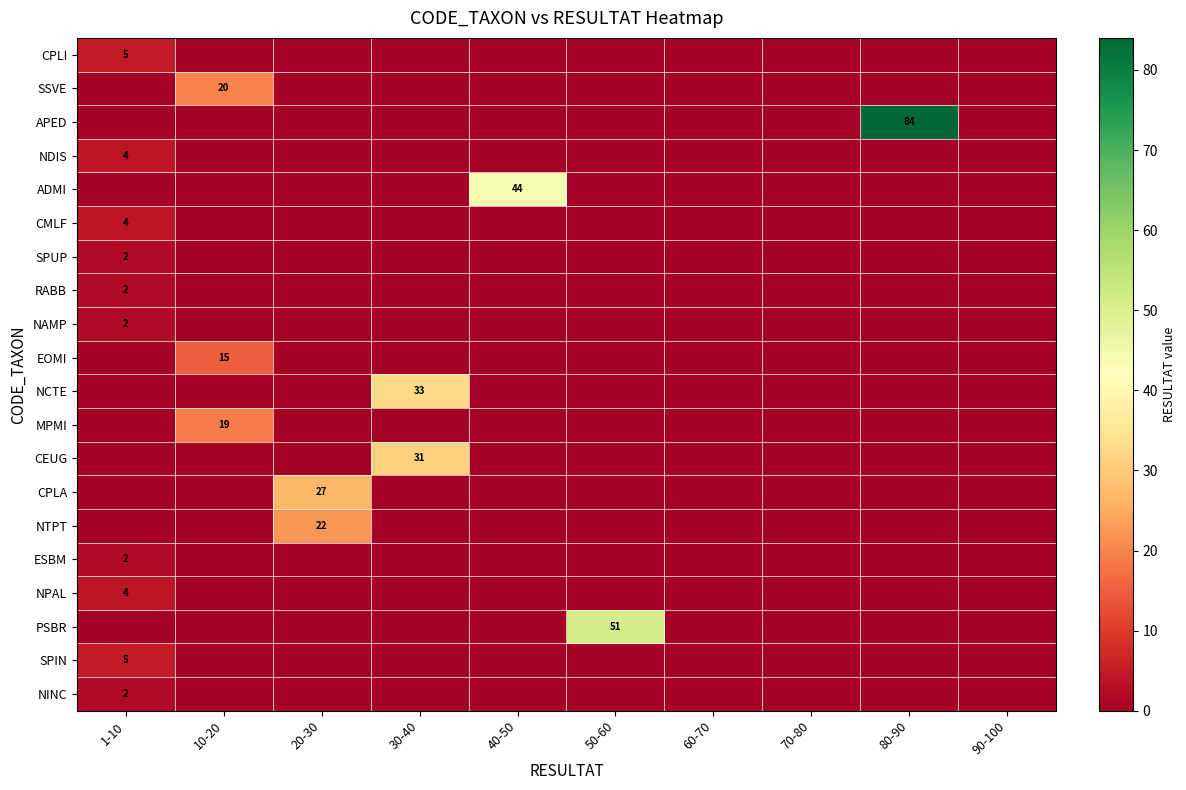

True or false: NINC has a value of 0 at 1-10.

False